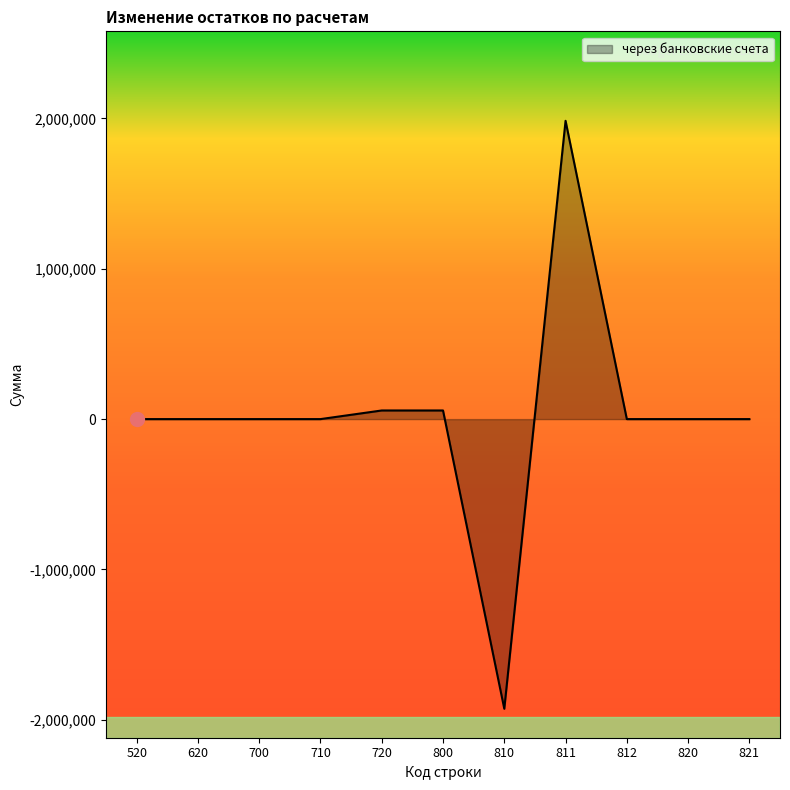

What is the change in value from 700 to 811?

+1984320.5